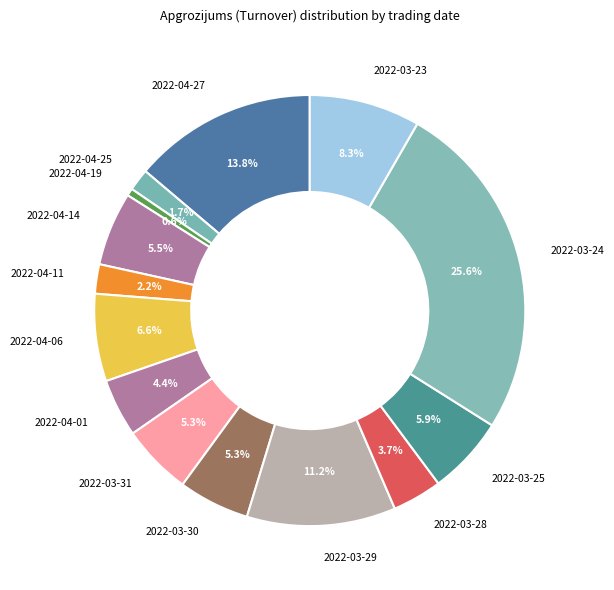

Does 2022-03-30 represent more than half of the total?

No